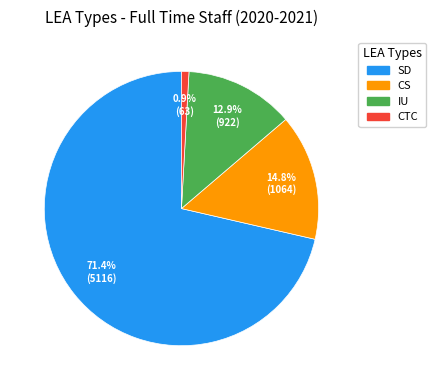

Which slice represents more than half of the pie?

SD